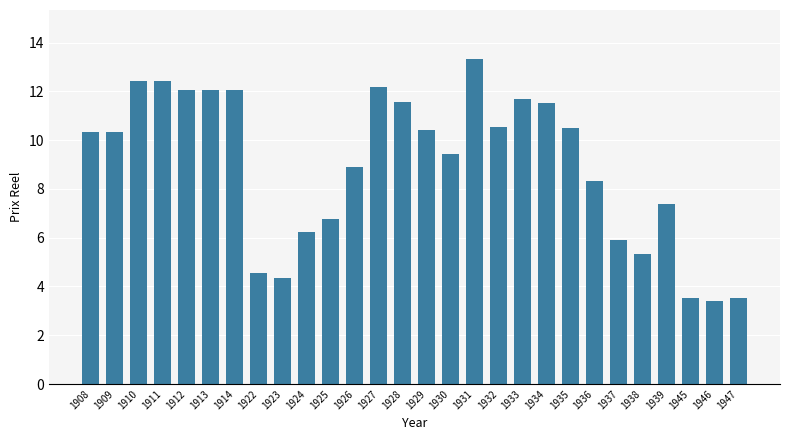

Count the number of values greater than 10.

15